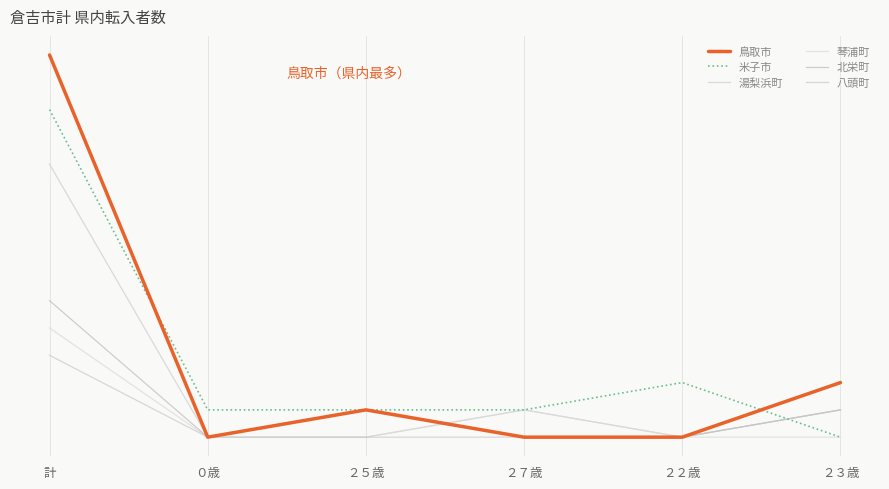

What are all the series names shown in the legend?

鳥取市, 米子市, 湯梨浜町, 琴浦町, 北栄町, 八頭町